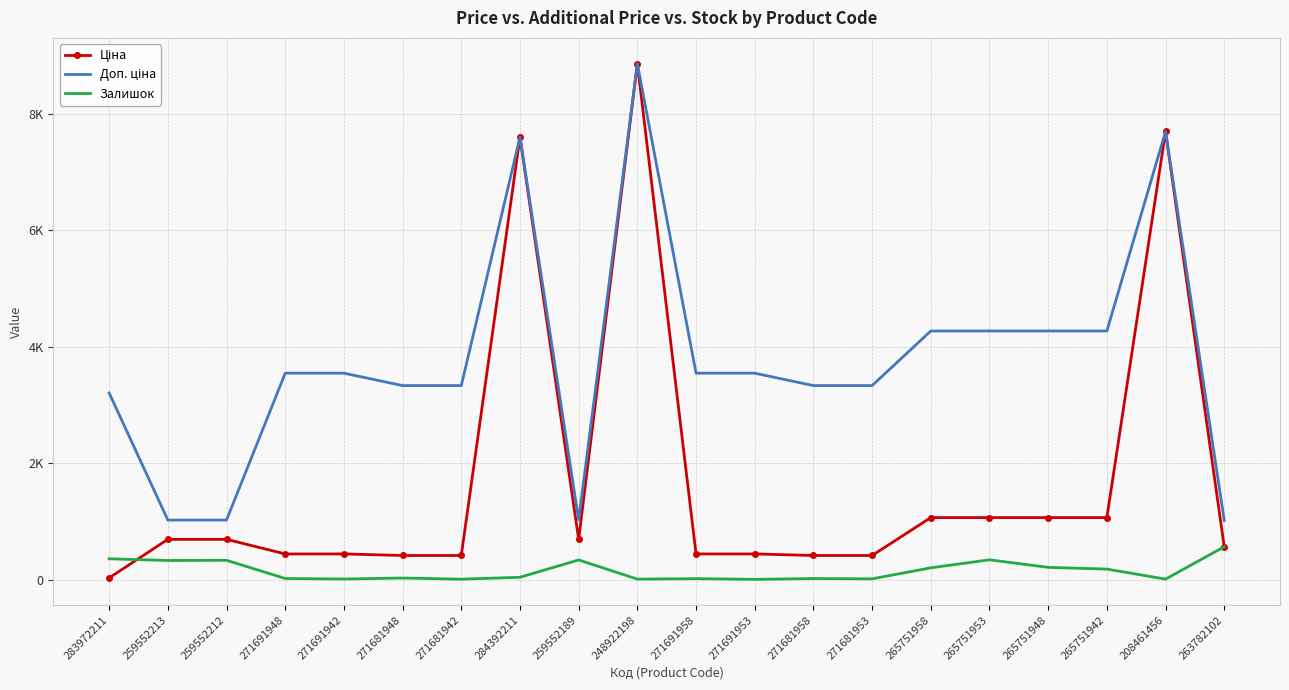

What is the smallest value displayed?

7.0